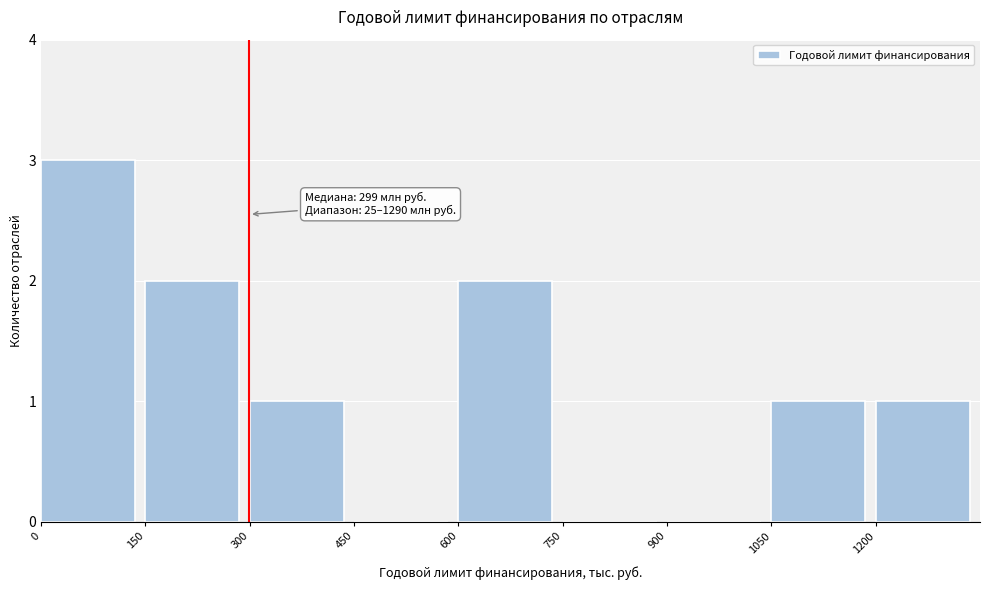

Reading left to right, extract all data points from this chart.

0=3	150=2	300=1	450=0	600=2	750=0	900=0	1050=1	1200=1